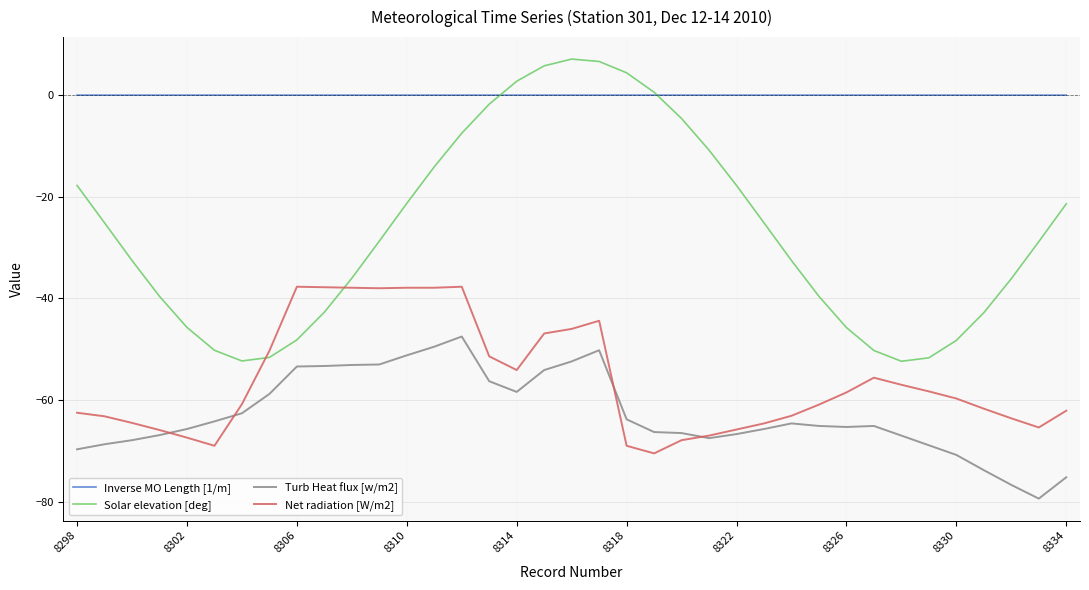

Which series has the largest range (max minus min)?

Solar elevation [deg]